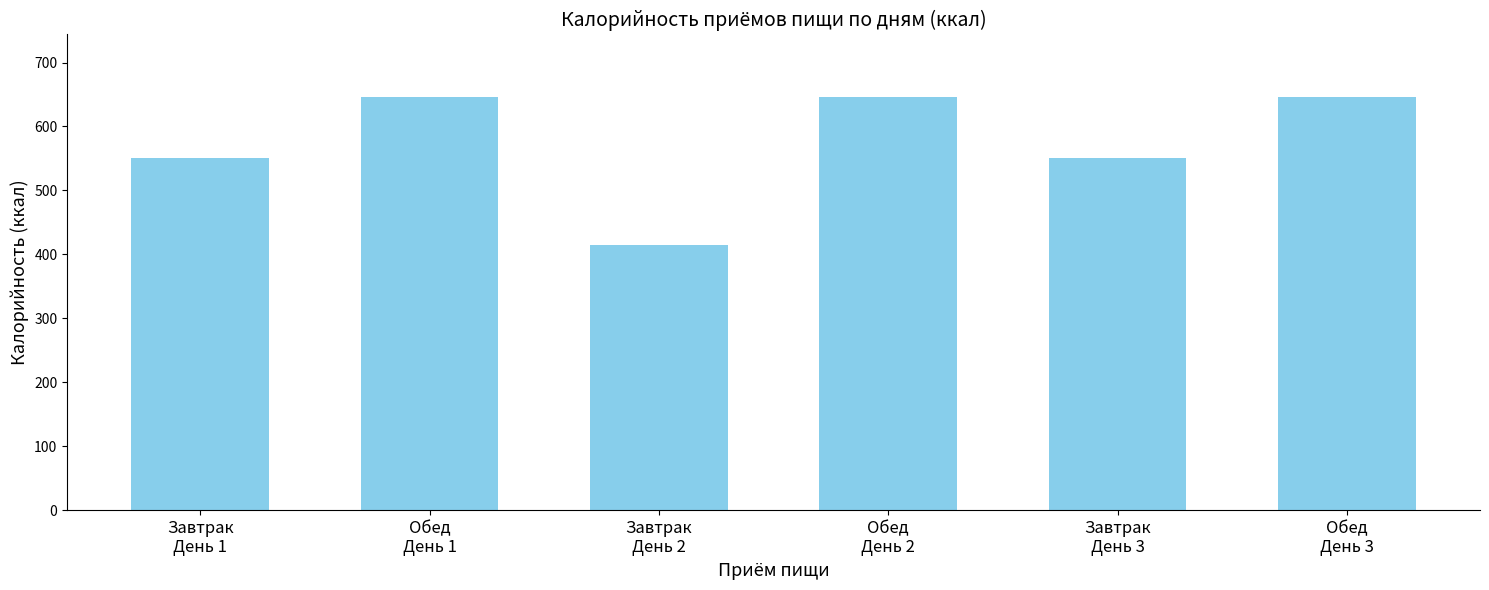

How many bars are there in total?

6